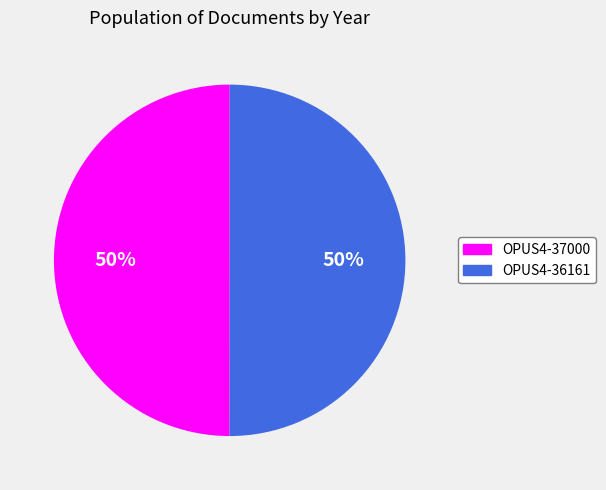

True or false: OPUS4-36161 accounts for 41% of the total.

False